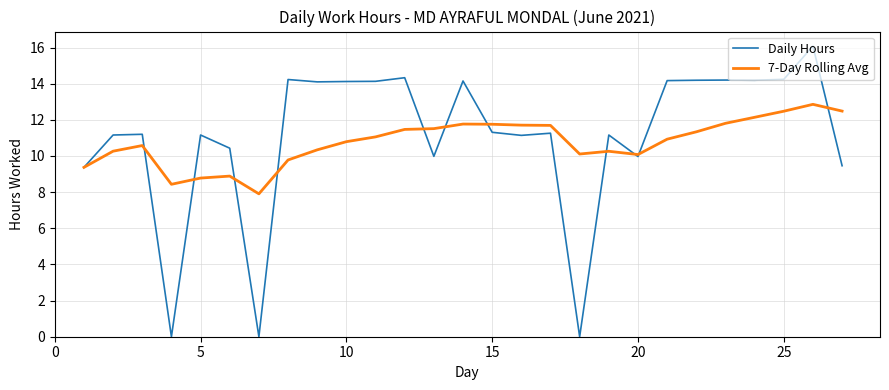

What is the minimum value for 7-Day Rolling Avg?

7.9